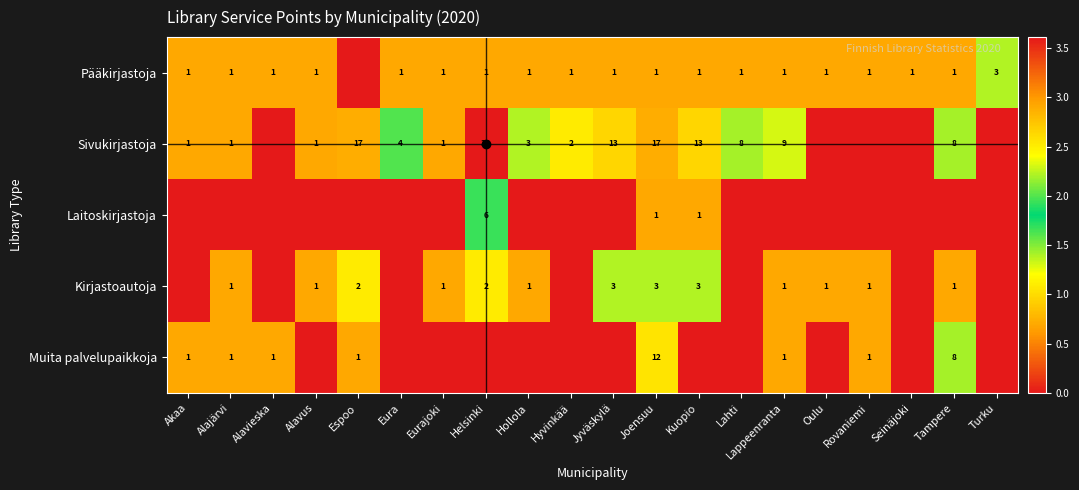

At Joensuu, list the series in order from largest to smallest.

Sivukirjastoja, Muita palvelupaikkoja, Kirjastoautoja, Pääkirjastoja, Laitoskirjastoja